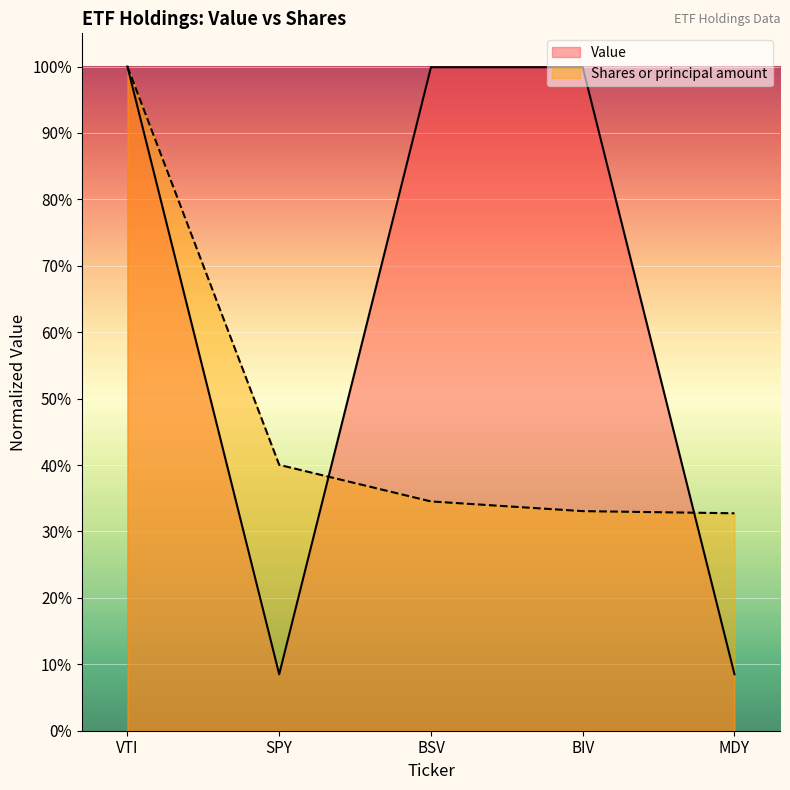

At how many categories does at least one series exceed 0?

5